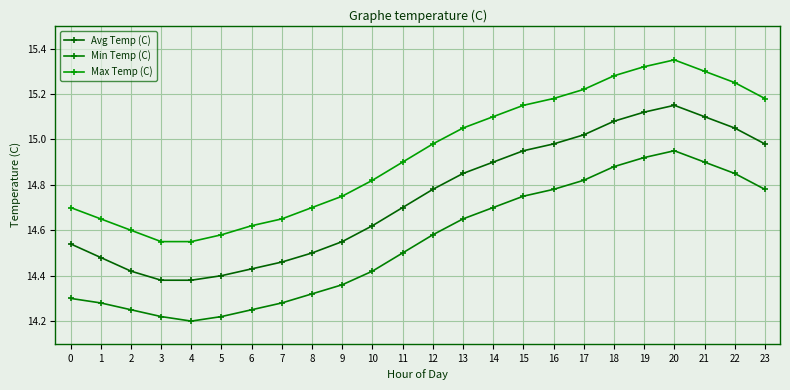

At how many categories does at least one series exceed 14?

24